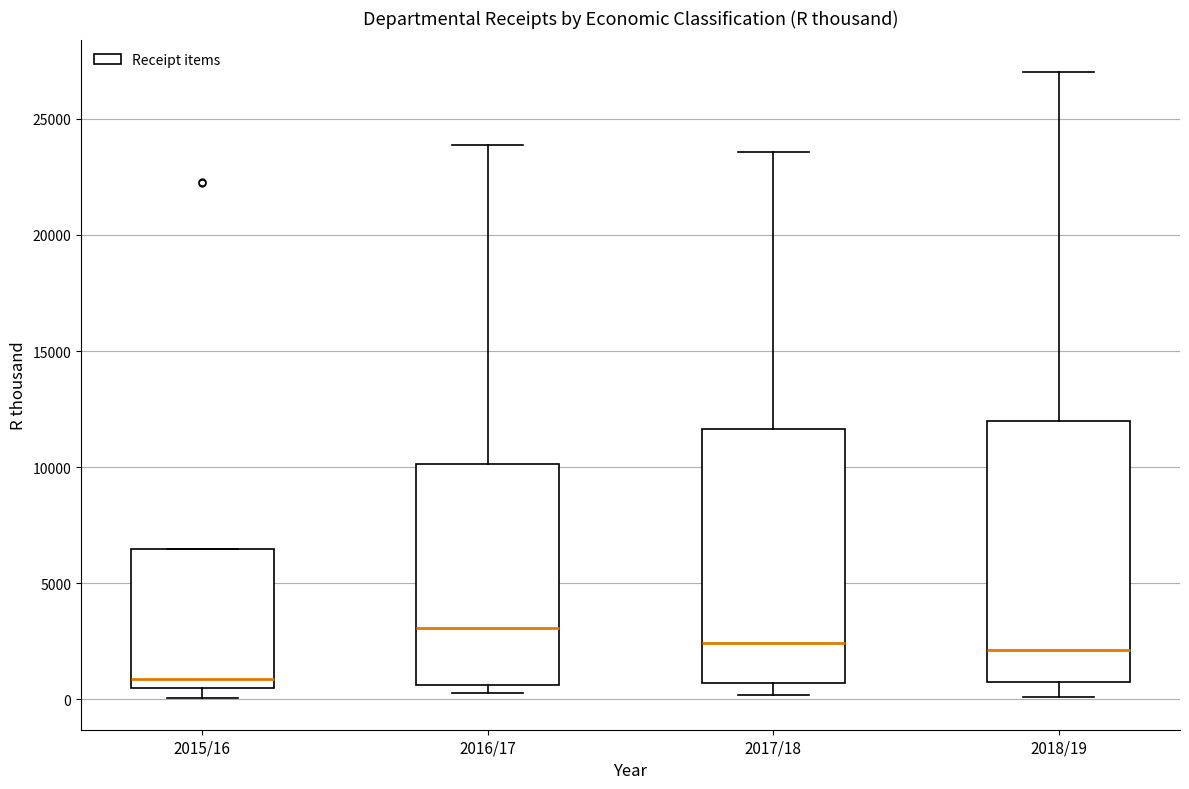

Reading left to right, read every box against the y-axis: the position of its median line, the range the box covers, and the ends of its whiskers. The values are not printed on the chart, so give them approximately, as read against the axis.

2015/16: median 1000, box 500 to 6500, whiskers 0 to 6500
2016/17: median 3000, box 500 to 10000, whiskers 500 (just below the box's lower edge) to 24000
2017/18: median 2500, box 500 to 11500, whiskers 0 to 23500
2018/19: median 2000, box 500 to 12000, whiskers 0 to 27000